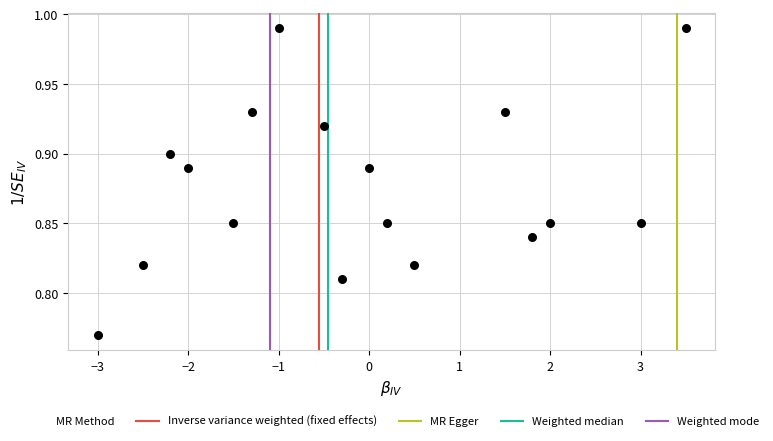

What is the range of X values (max minus min)?

6.5